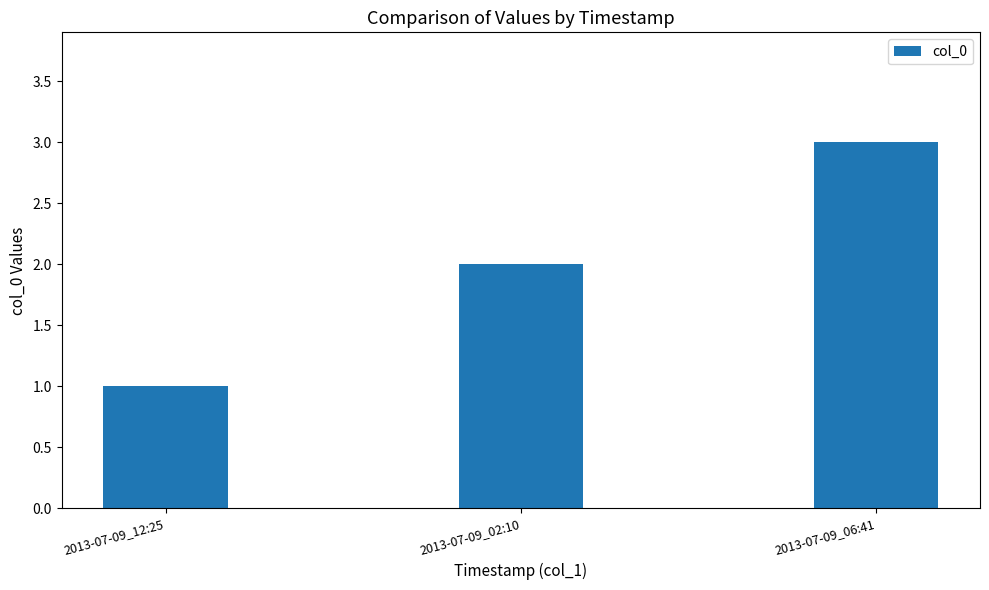

The chart shows a value of 2 at 2013-07-09_06:41. True or false?

False